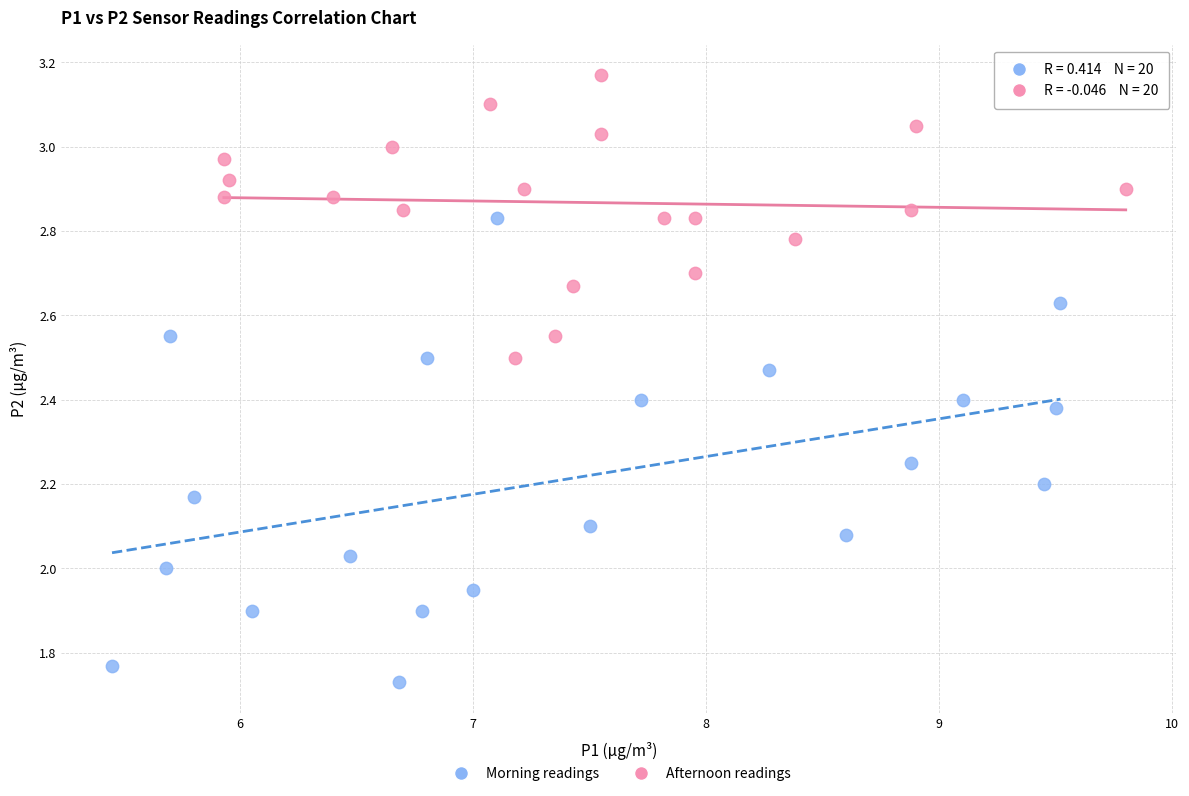

Which series has the largest Y range (max minus min)?

Morning readings